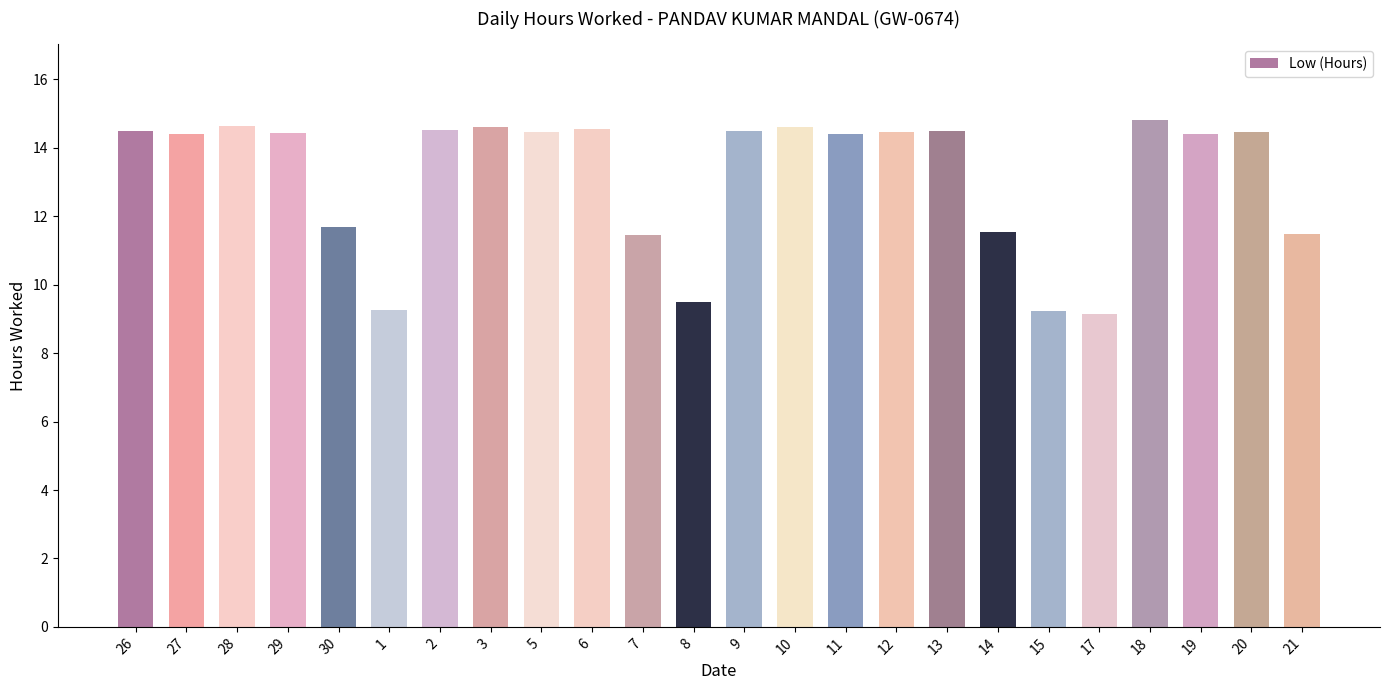

What is the average value?

13.1